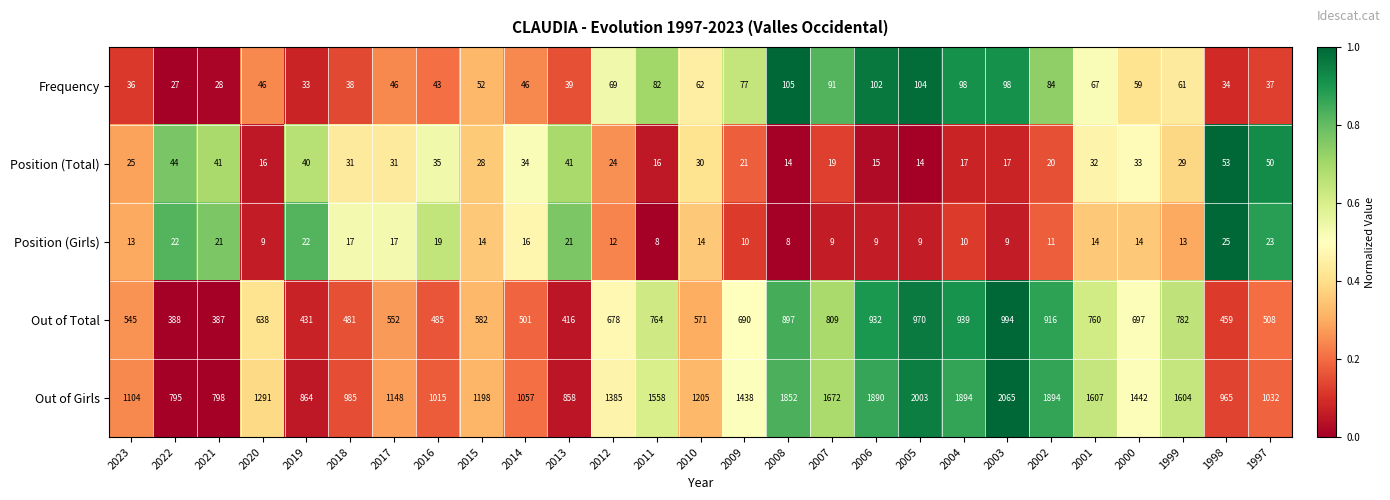

How many values in the Out of Total series are below 638?

13